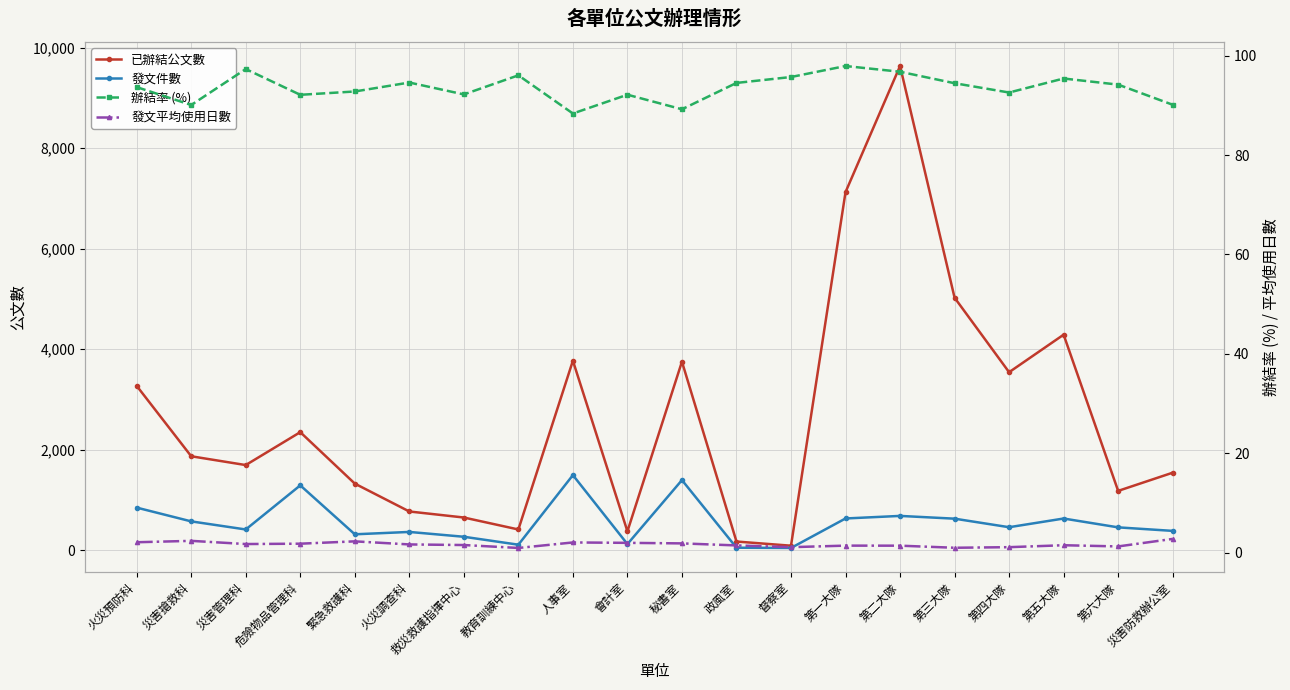

How many distinct data groups are displayed?

4